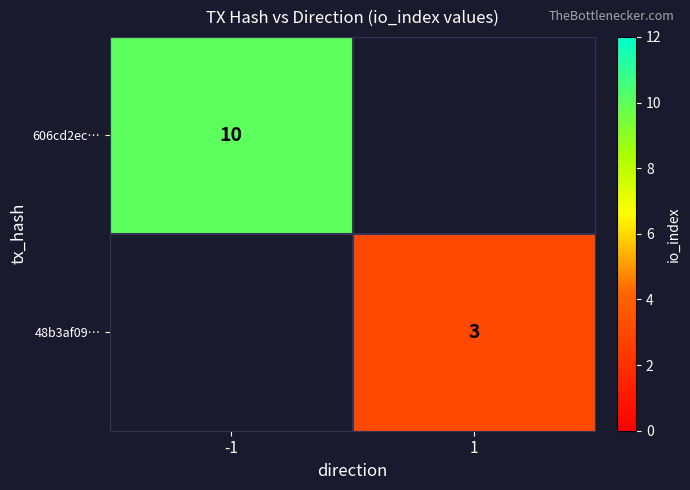

True or false: 606cd2ec… has a value of 10 at -1.

True